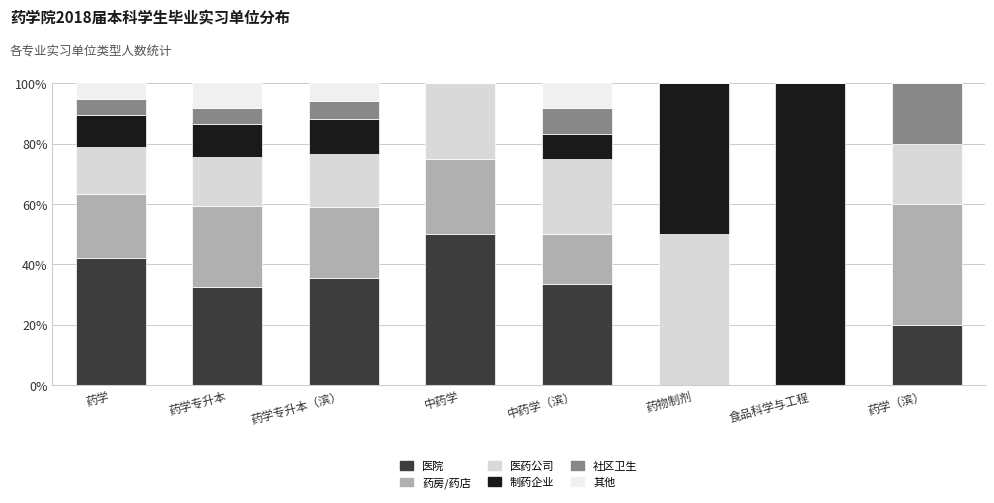

How many values in the 医院 series exceed 33?

4